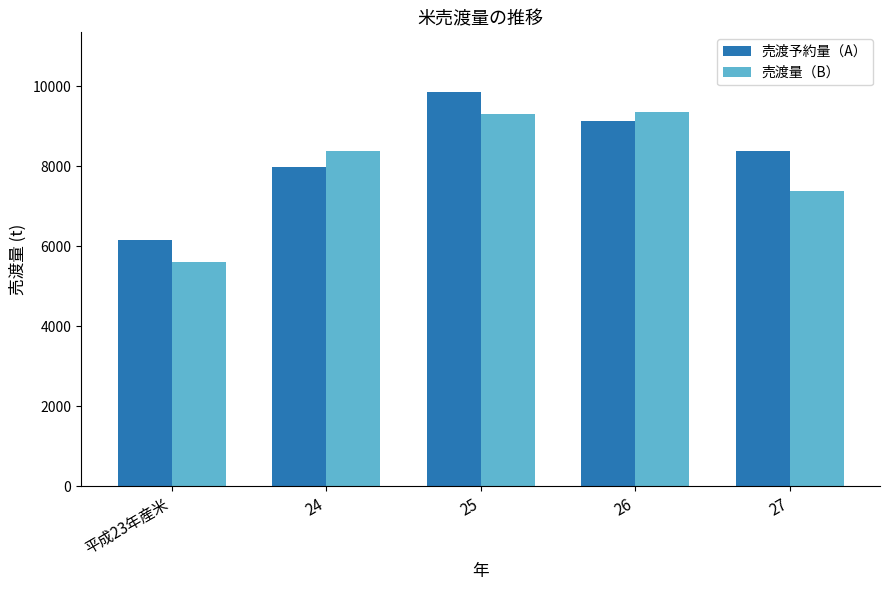

Is the value of 売渡予約量（A） at 25 greater than the value of 売渡量（B） at 25?

Yes